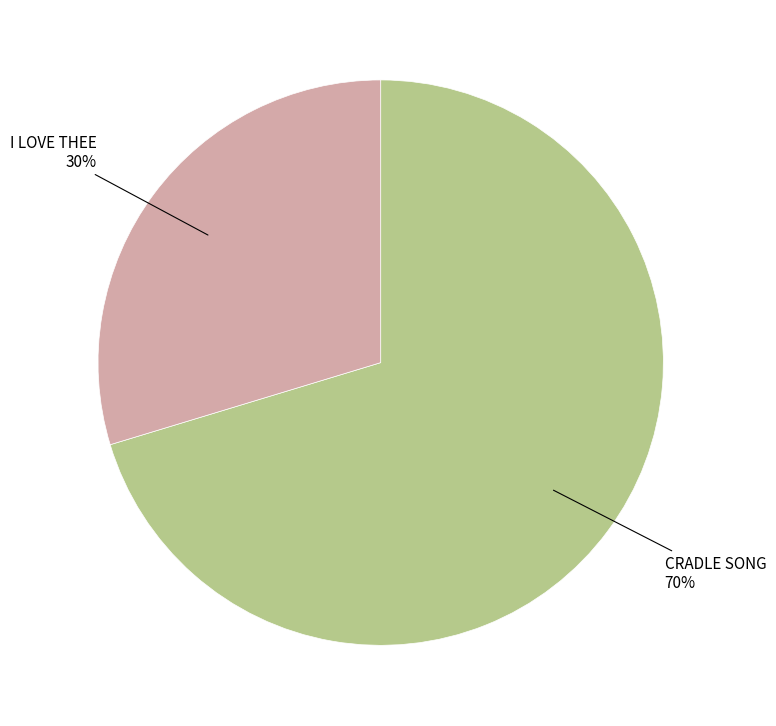

Is there any slice that represents more than half of the pie?

Yes